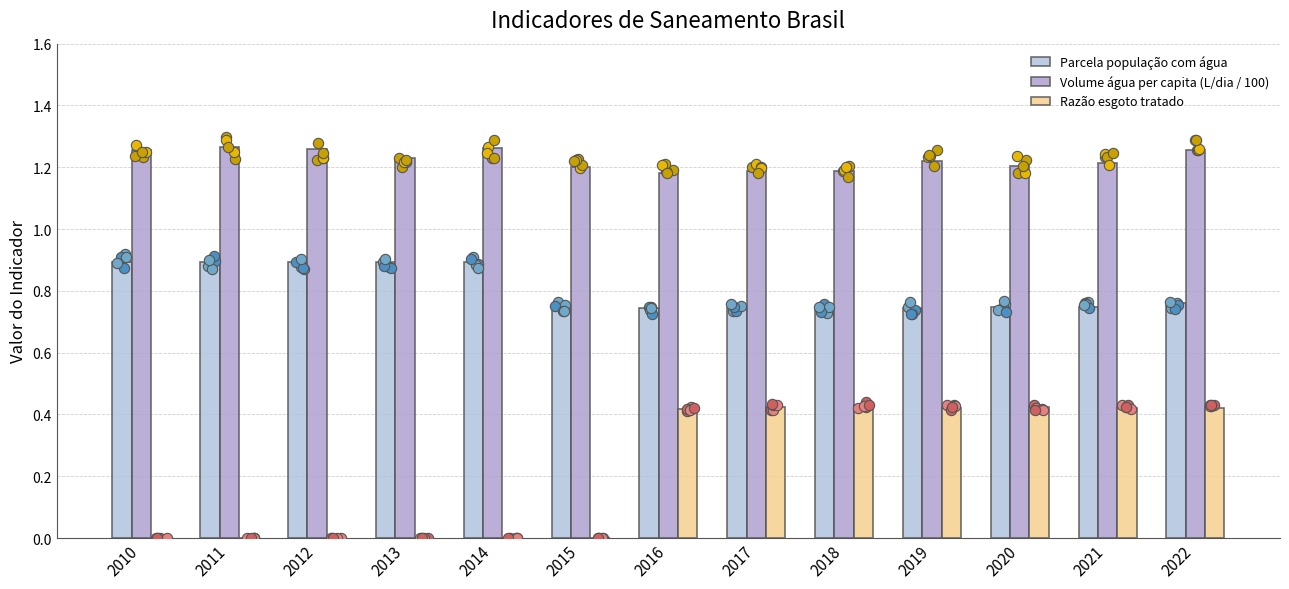

Which series reaches the minimum Y coordinate?

Razão esgoto tratado